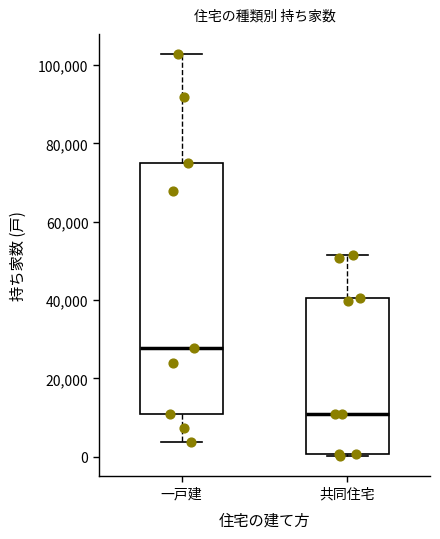

Which box is the tallest, from its lower edge to its upper edge?

一戸建